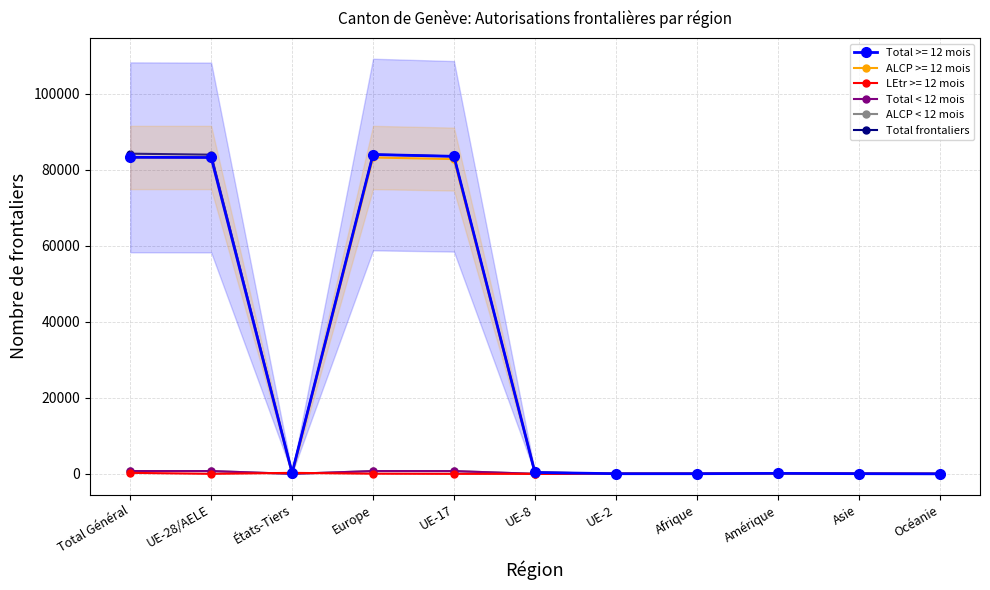

True or false: Total frontaliers and Total < 12 mois cross at least once.

False